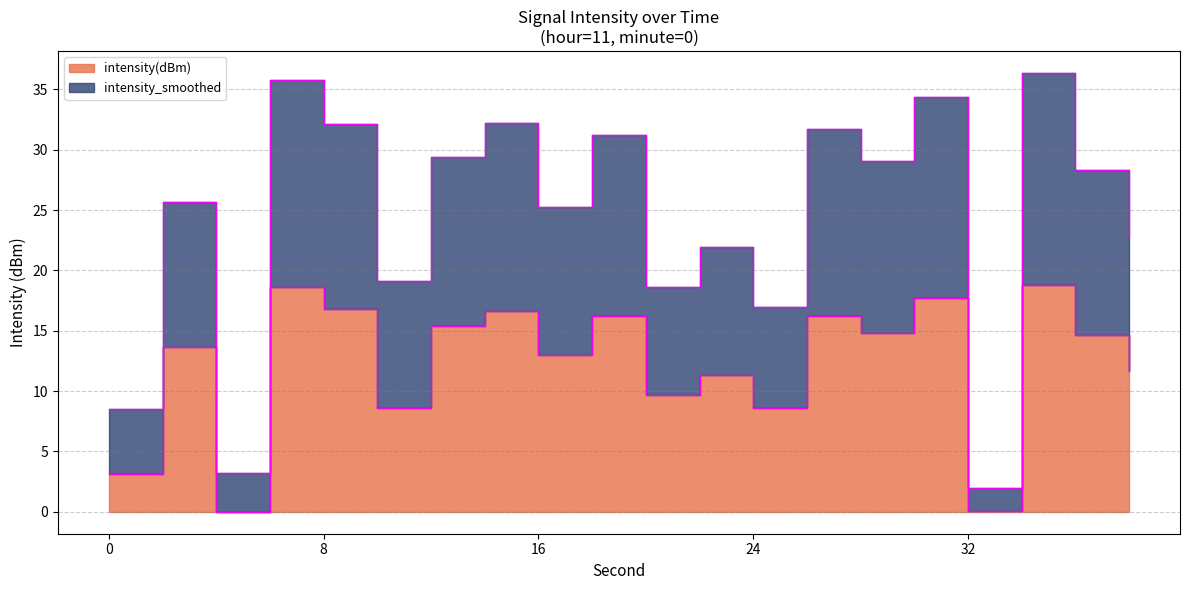

What is the spread (max minus min) of values at 16?

12.3